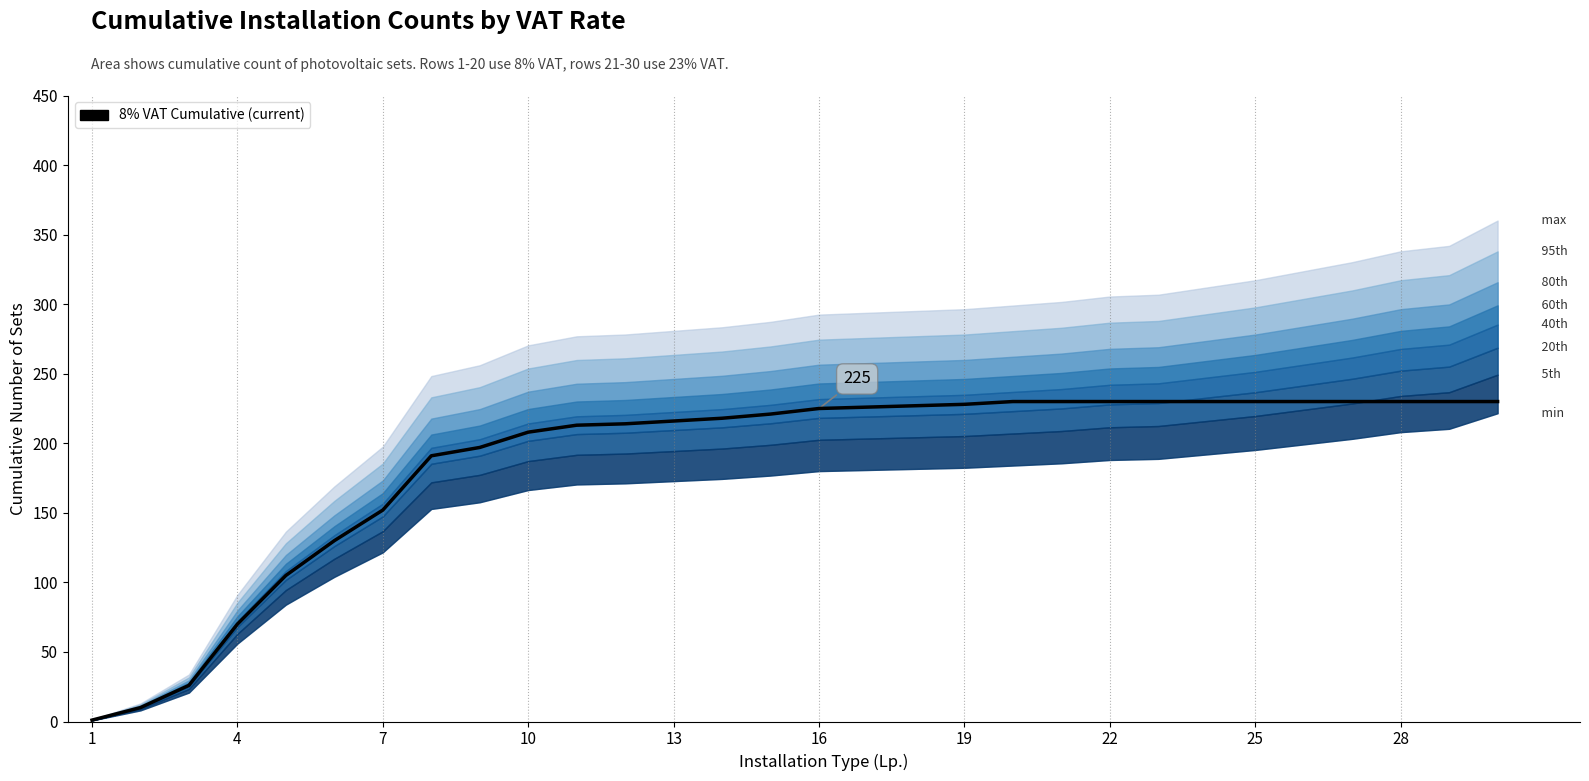

What is the difference between the maximum and minimum values?

229